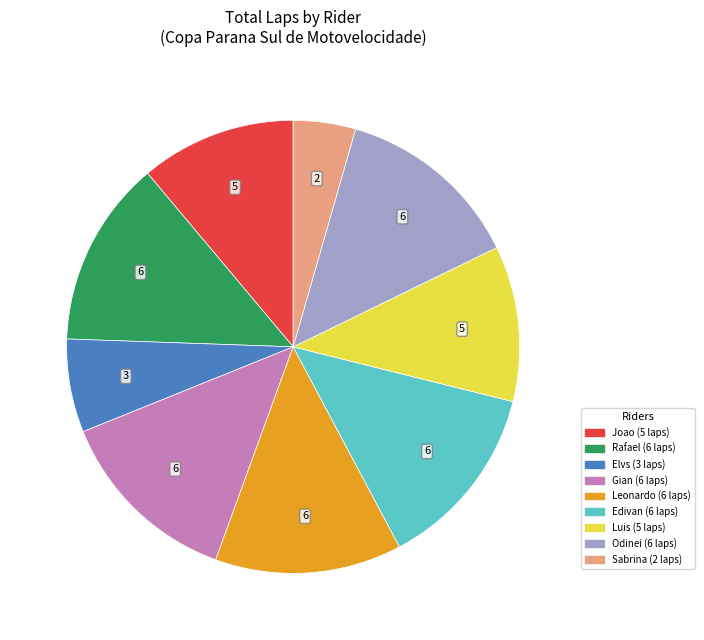

Does any single category account for the majority?

No